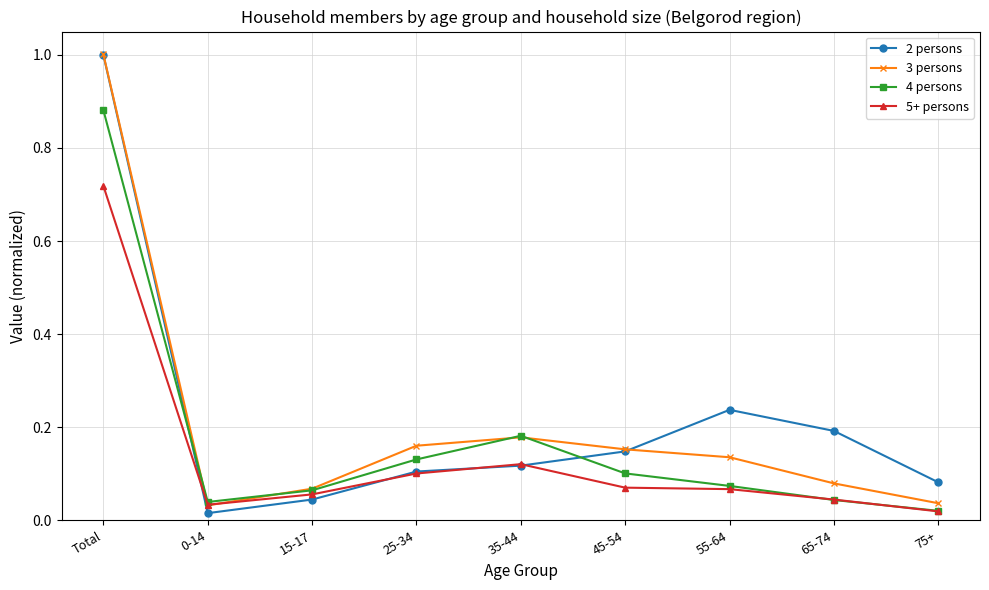

Which series has the widest spread of values?

2 persons